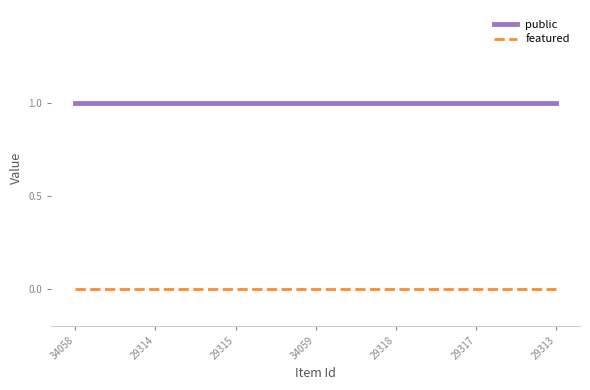

What is the maximum value for public?

1.0